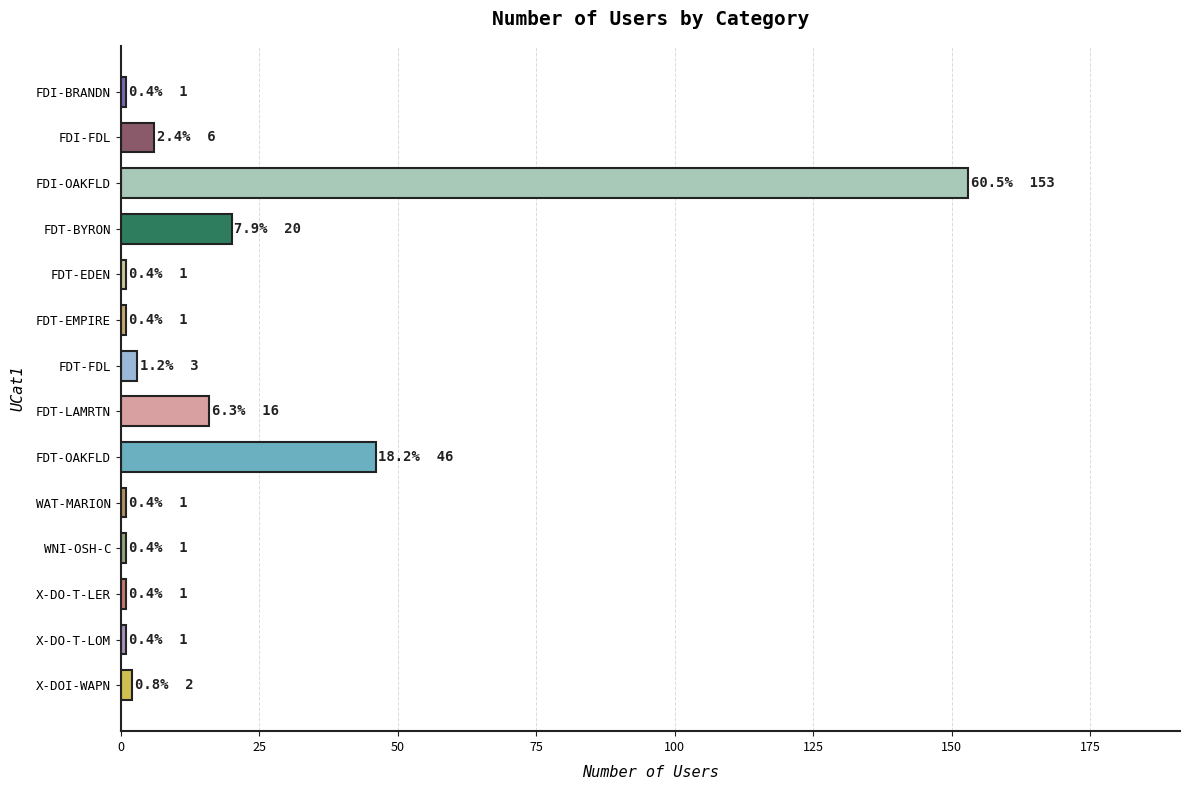

What is the label of the 4th bar from the top?

FDT-BYRON